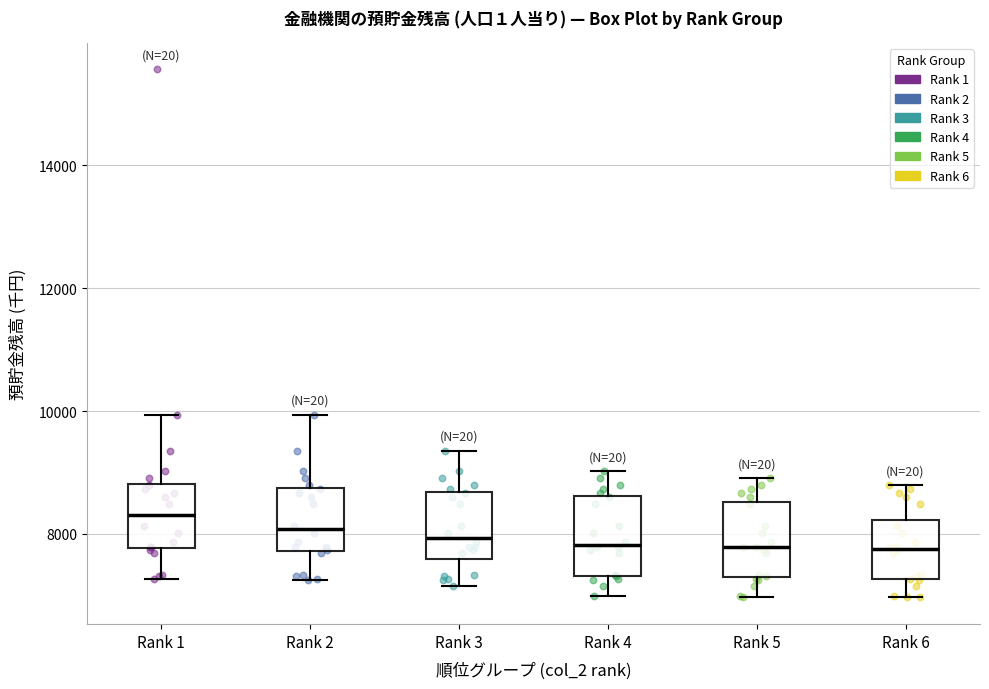

Reading left to right, read every box against the y-axis: the position of its median line, the range the box covers, and the ends of its whiskers. The values are not printed on the chart, so give them approximately, as read against the axis.

Rank 1: median 8400, box 7800 to 8800, whiskers 7200 to 10000
Rank 2: median 8000, box 7800 to 8800, whiskers 7200 to 10000
Rank 3: median 8000, box 7600 to 8600, whiskers 7200 to 9400
Rank 4: median 7800, box 7400 to 8600, whiskers 7000 to 9000
Rank 5: median 7800, box 7400 to 8600, whiskers 7000 to 9000
Rank 6: median 7800, box 7200 to 8200, whiskers 7000 to 8800